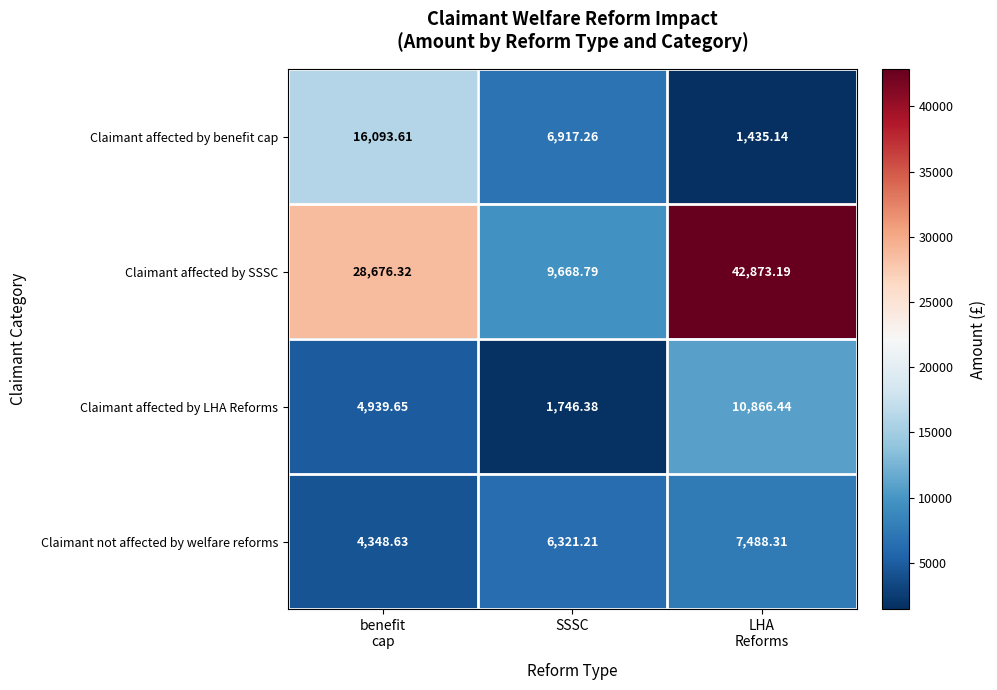

At SSSC, list the series in order from smallest to largest.

Claimant affected by LHA Reforms, Claimant not affected by welfare reforms, Claimant affected by benefit cap, Claimant affected by SSSC